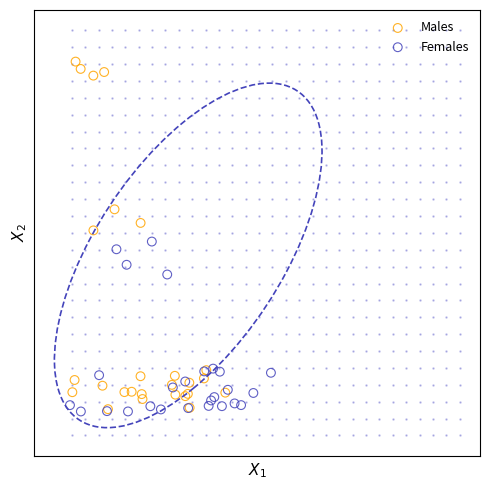

What are all the series names shown in the legend?

Males, Females